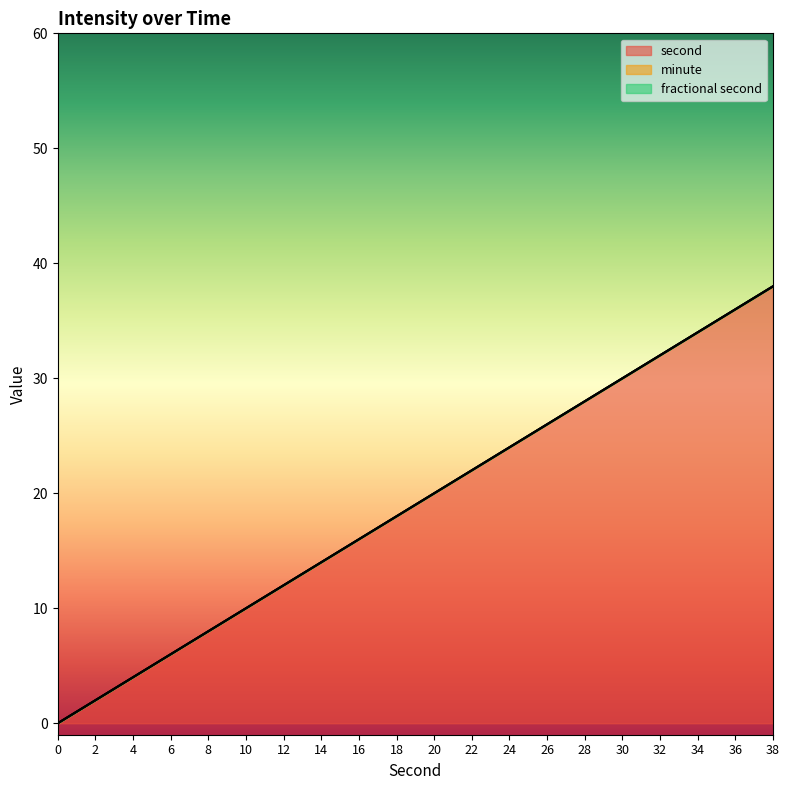

True or false: fractional second and second cross at least once.

False